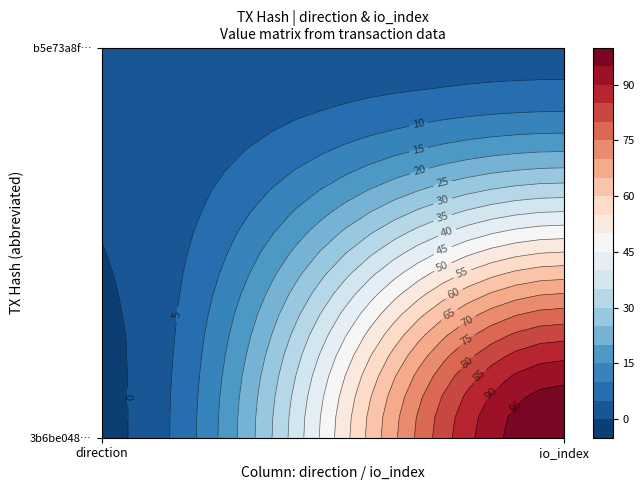

Is it true that 3b6be0484eddceab6ab6537f33312d4a65bf751 equals -1 at -1?

False